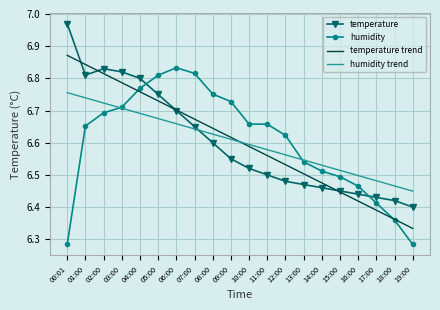

What is the total value across all series at 09:00?

26.5